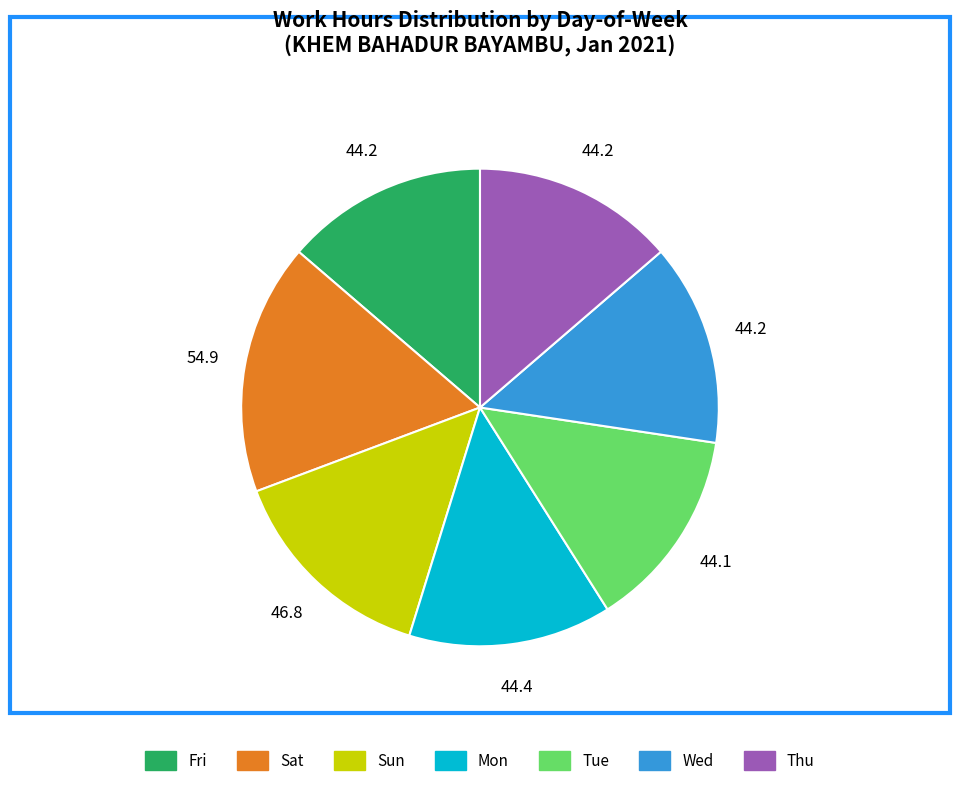

Is there a majority slice in this chart?

No